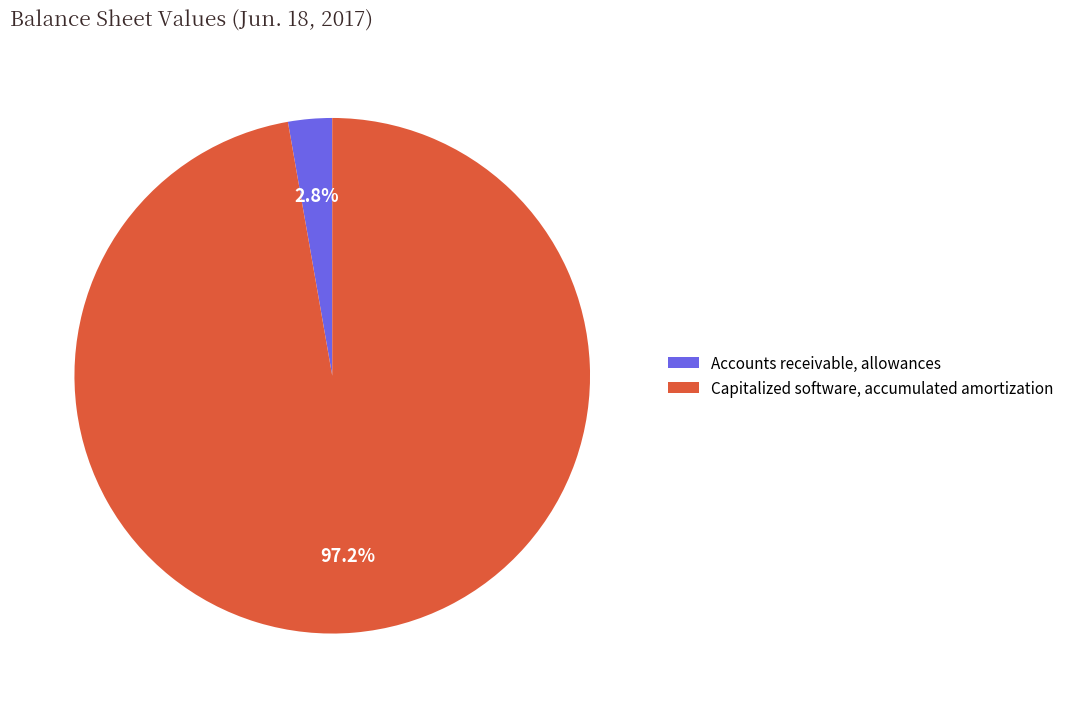

To the nearest percent, what portion does Capitalized software, accumulated amortization represent?

97%